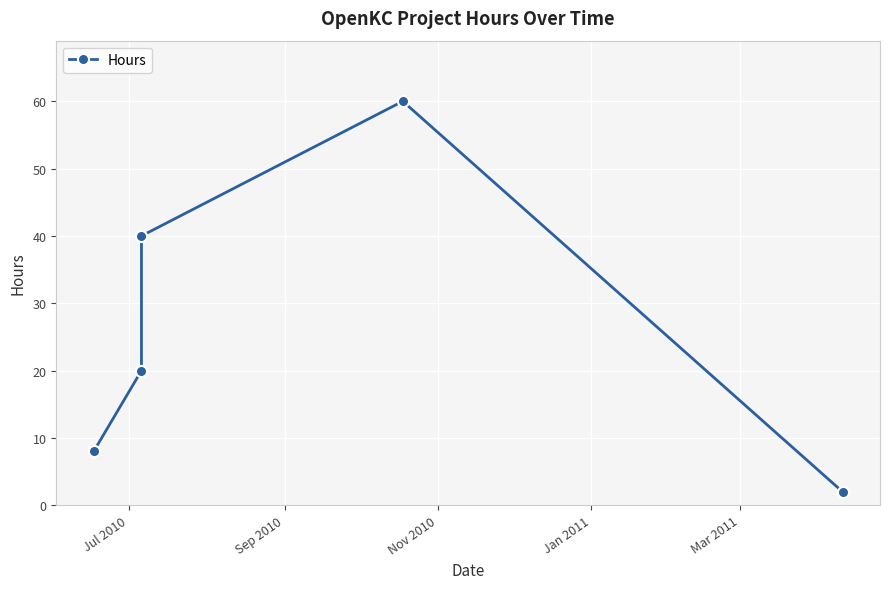

The chart shows a value of 14 at Nov 2010. True or false?

False